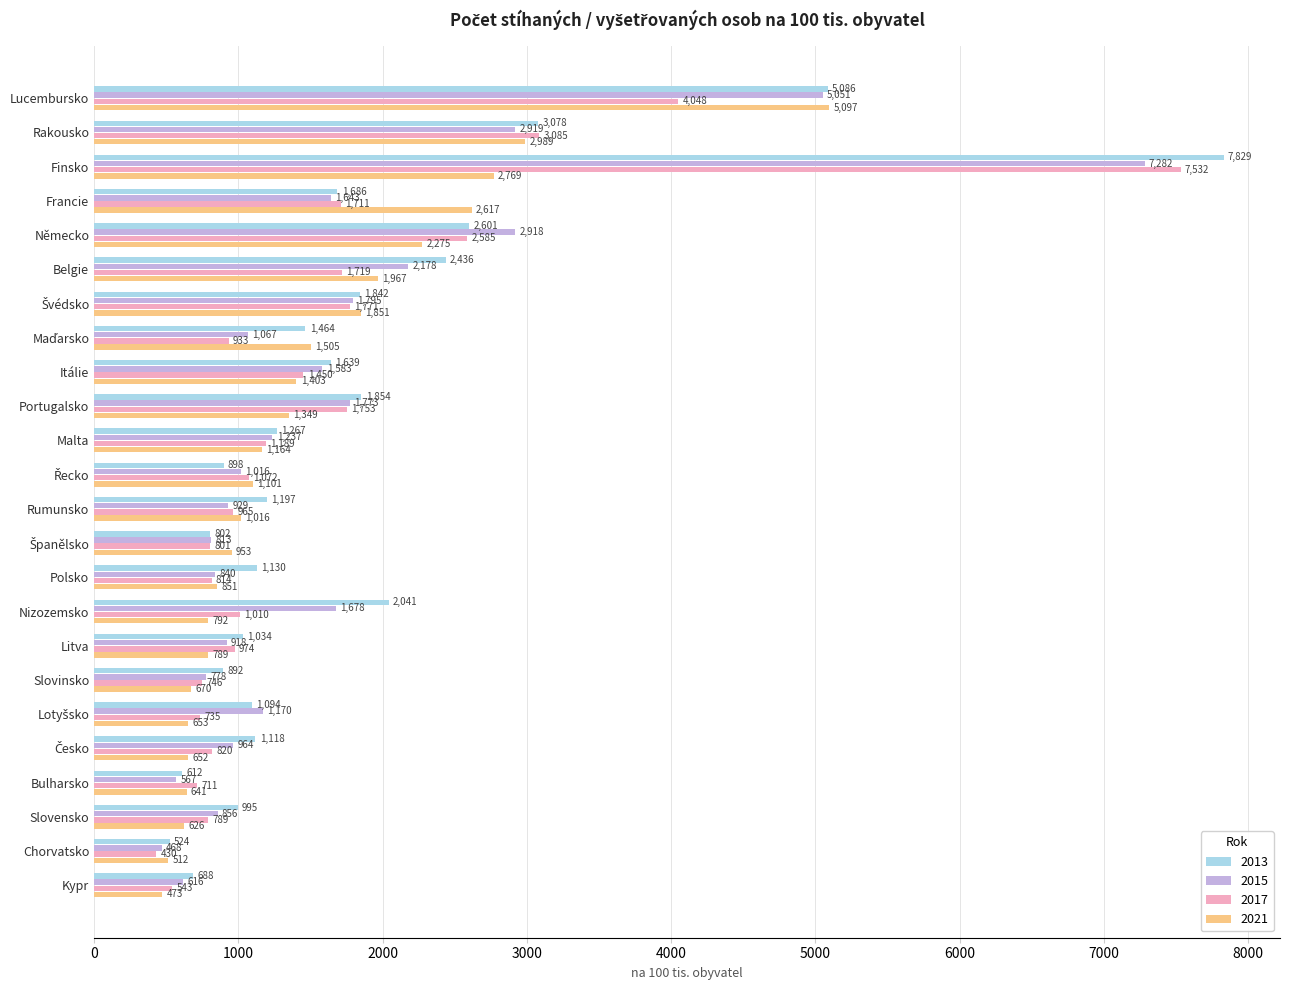

What is the sum of all 2015 values?

41059.0